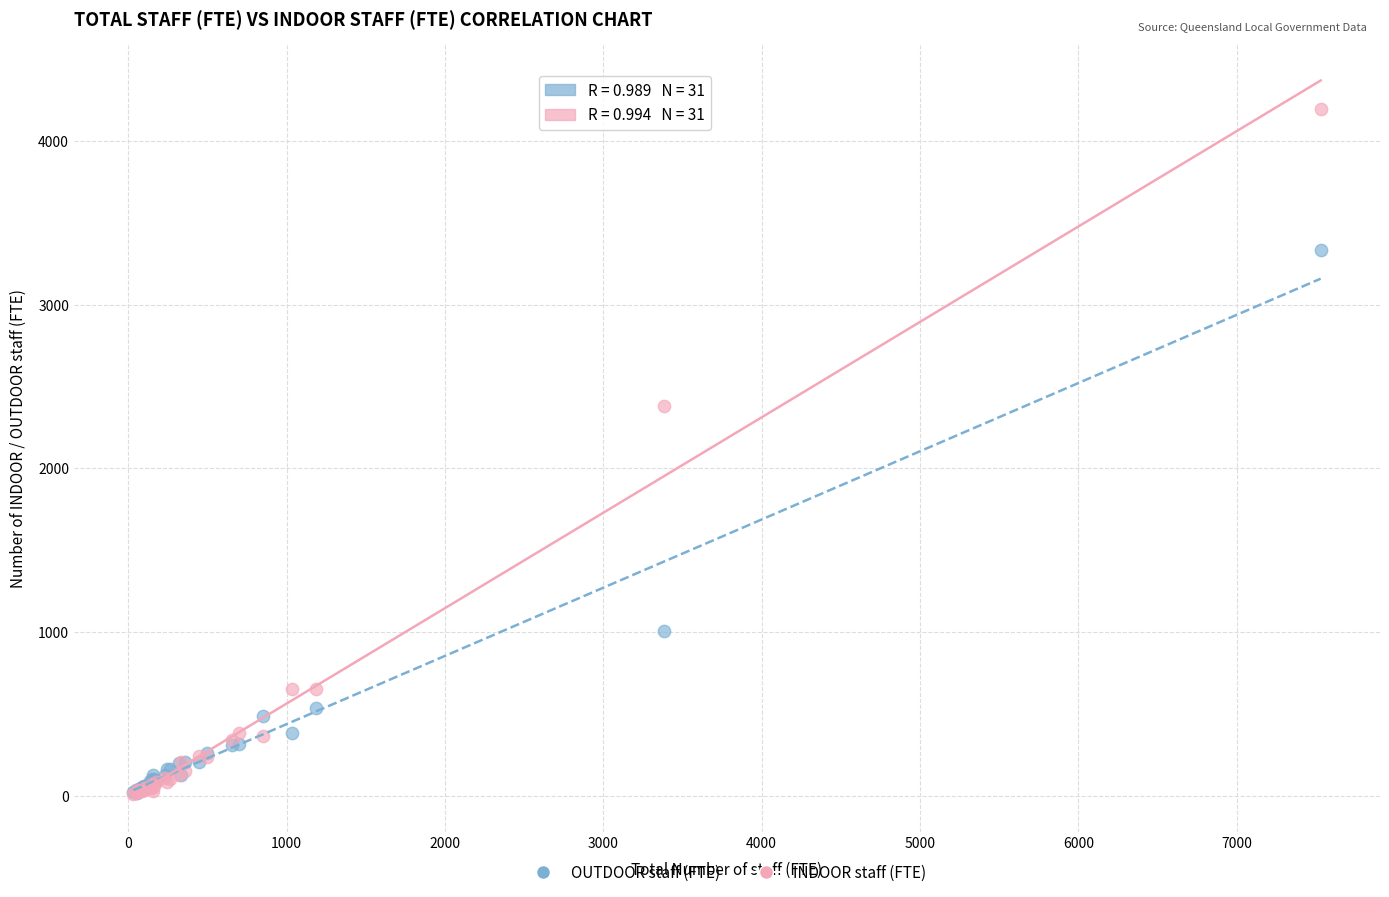

In the INDOOR staff (FTE) series, what Y value is closest to 2103?

2382